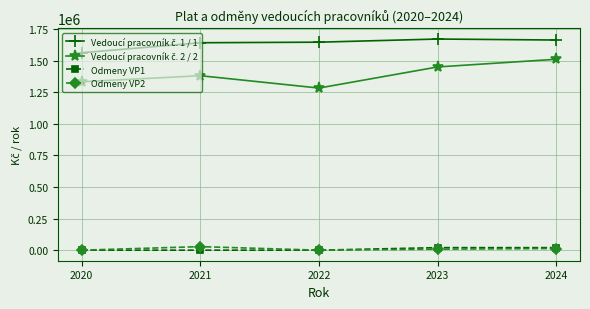

What is the greatest value displayed?

1671912